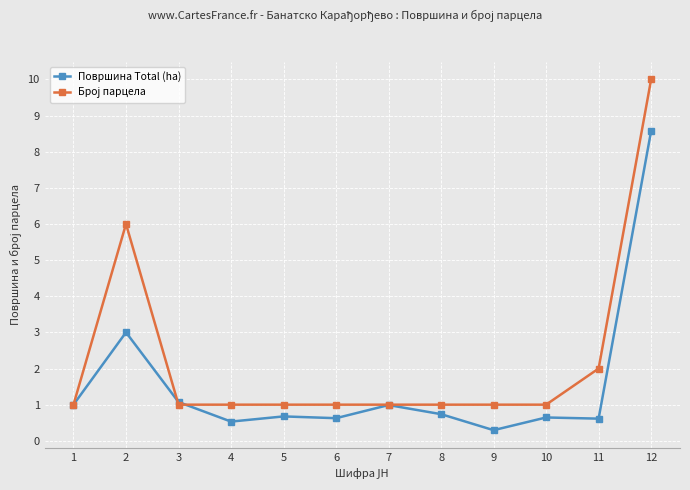

What is the total value across all series at 3?

2.1